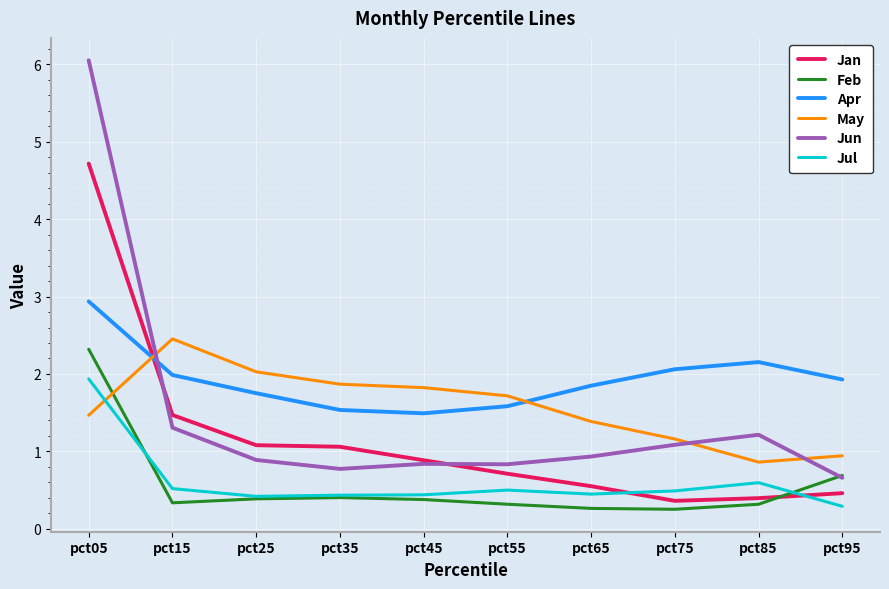

Reading right to left, list all the values displayed in this chart.

Jan: 0.5	0.4	0.4	0.5	0.7	0.9	1.1	1.1	1.5	4.7
Feb: 0.7	0.3	0.3	0.3	0.3	0.4	0.4	0.4	0.3	2.3
Apr: 1.9	2.2	2.1	1.8	1.6	1.5	1.5	1.8	2.0	2.9
May: 0.9	0.9	1.2	1.4	1.7	1.8	1.9	2.0	2.5	1.5
Jun: 0.7	1.2	1.1	0.9	0.8	0.8	0.8	0.9	1.3	6.1
Jul: 0.3	0.6	0.5	0.4	0.5	0.4	0.4	0.4	0.5	1.9